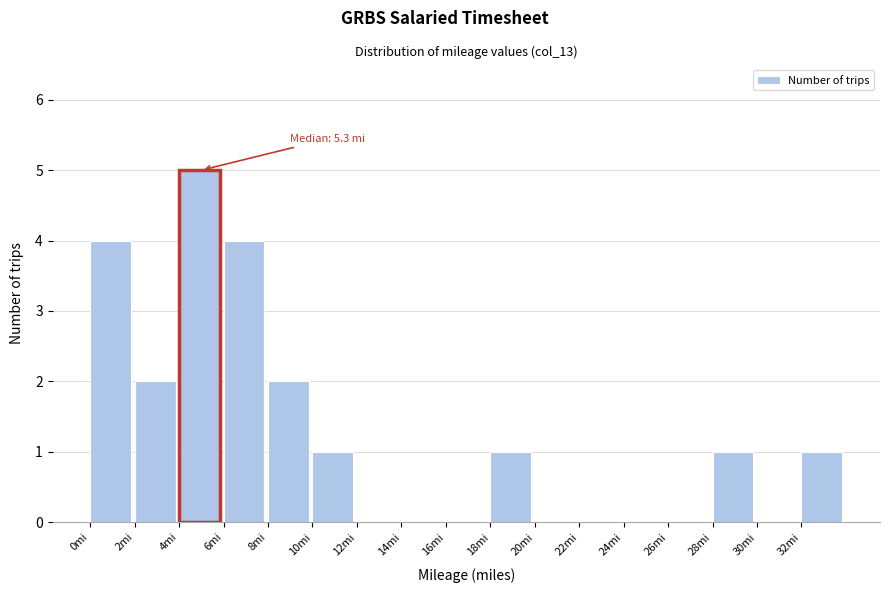

Over which range of the x-axis is the bar tallest?

4 to 6